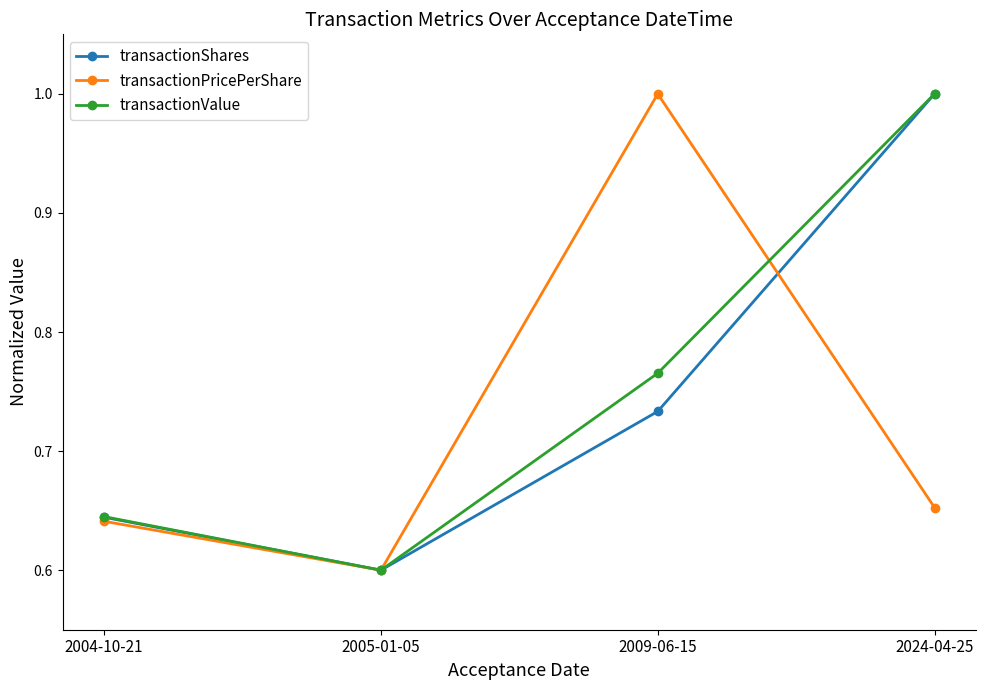

What is the sum of all transactionPricePerShare values?

2.9